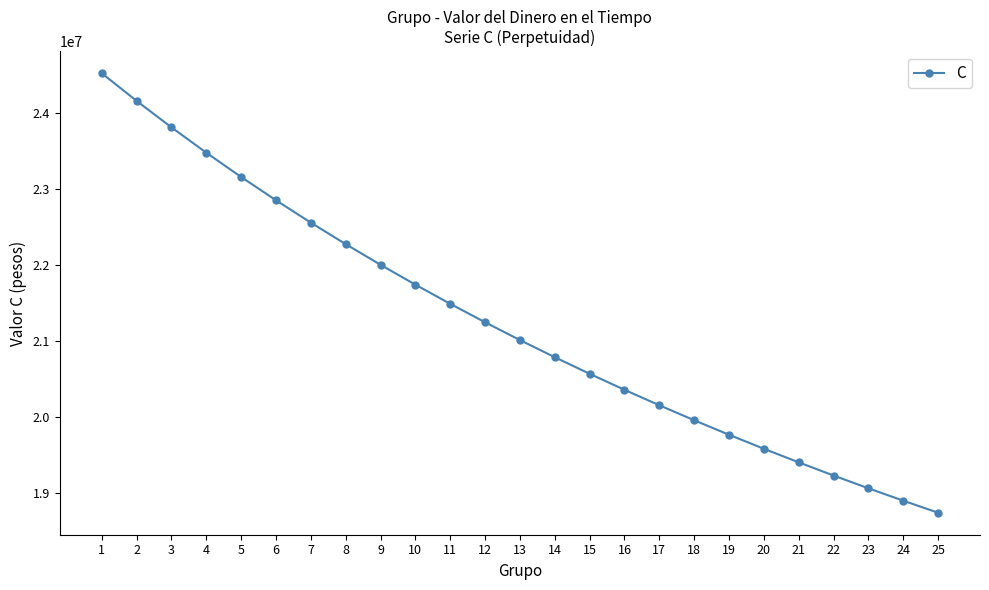

Which label corresponds to the smallest value in the chart?

25